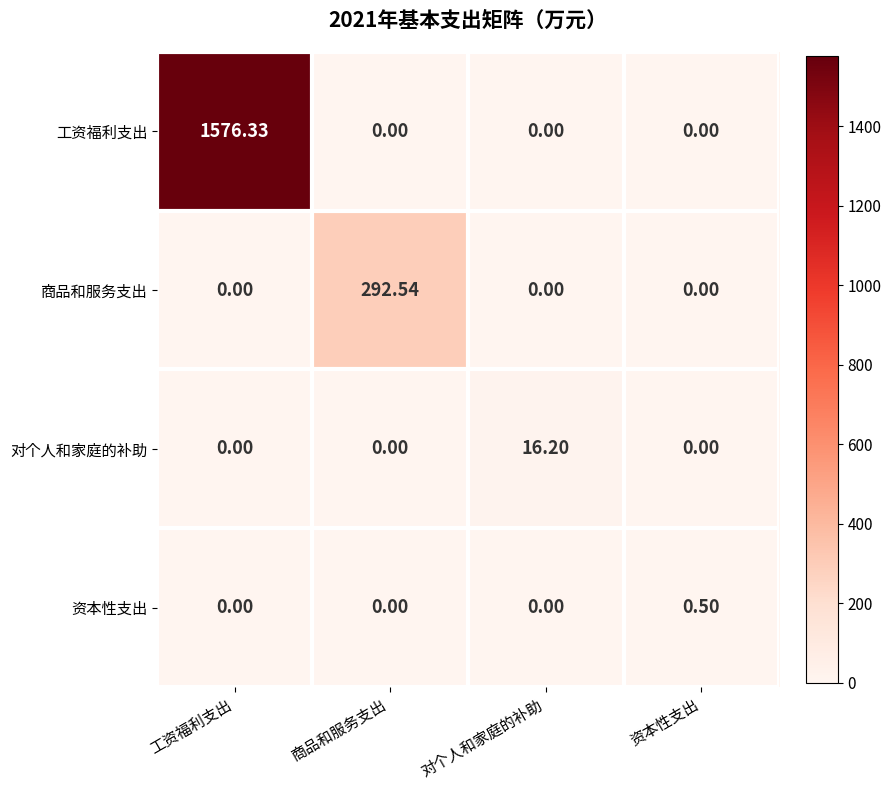

Between 商品和服务支出 and 资本性支出, which series saw the biggest shift?

商品和服务支出